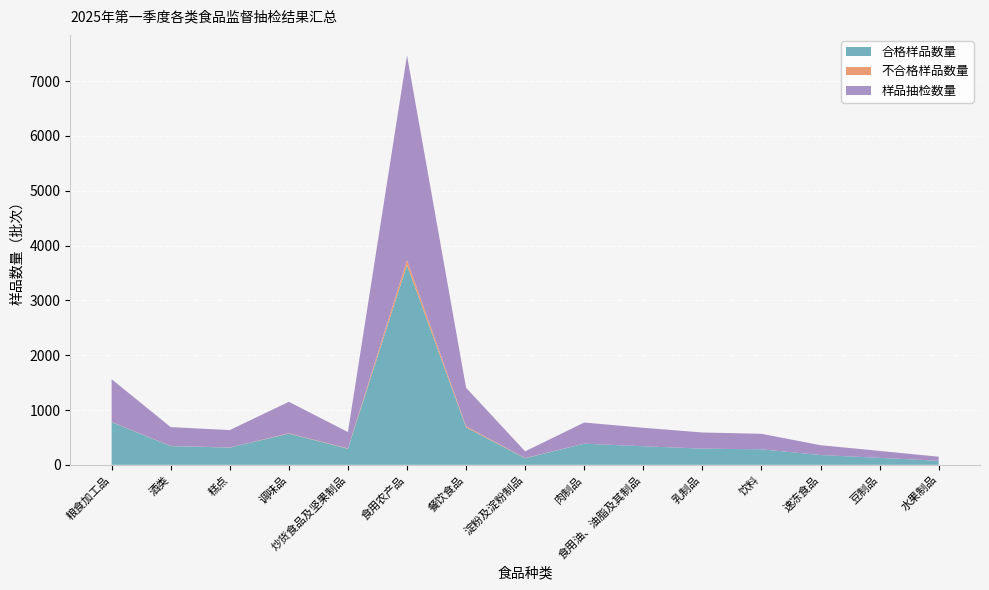

Reading right to left, transcribe all the data shown in this chart.

合格样品数量: 74	127	179	283	295	338	386	119	683	3643	293	569	315	342	778
不合格样品数量: 0	0	0	0	0	0	0	4	20	92	6	6	2	2	3
样品抽检数量: 74	127	179	283	295	338	386	123	703	3735	299	575	317	344	781